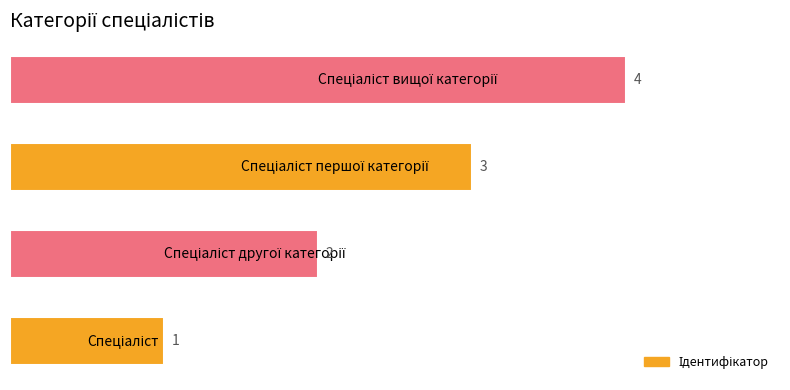

How many categories are shown in the chart?

4